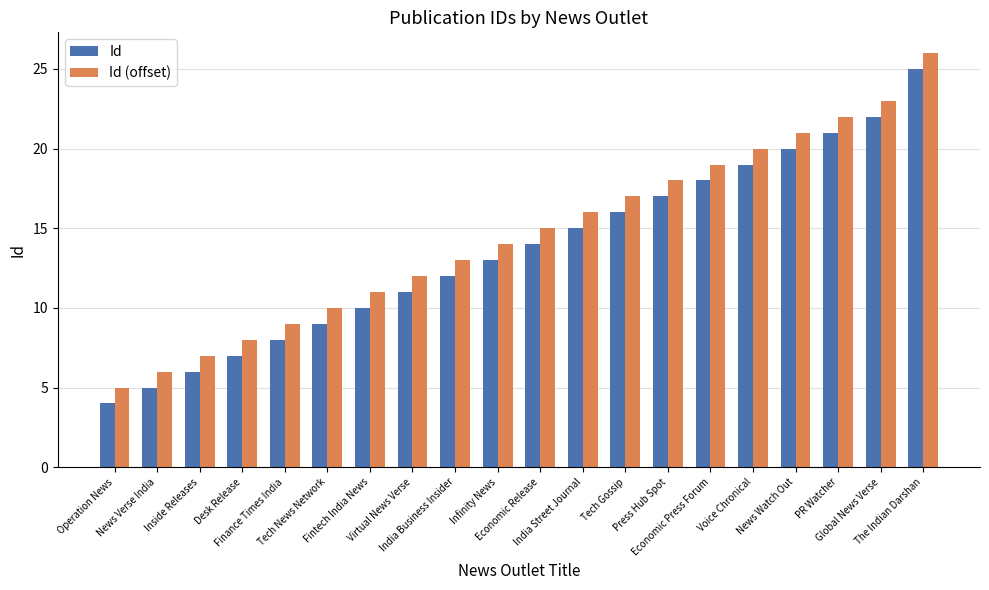

How many bars are there in total?

40